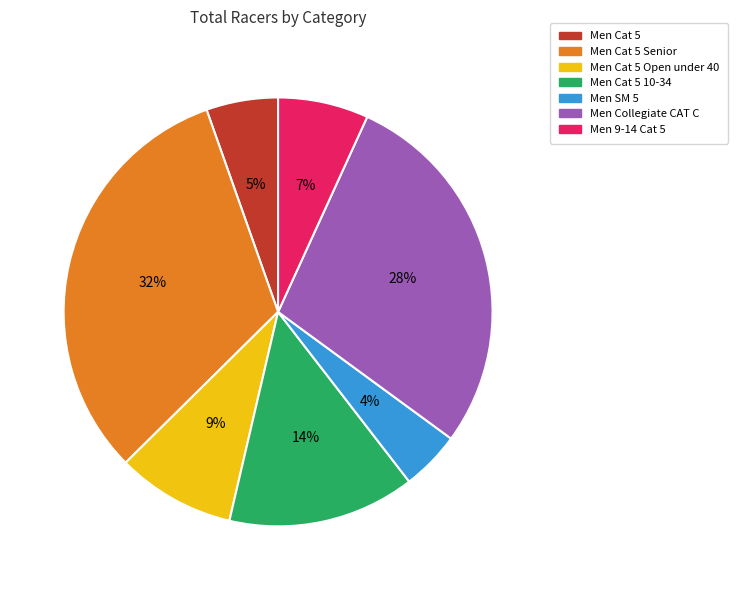

Count the number of slices in the pie.

7